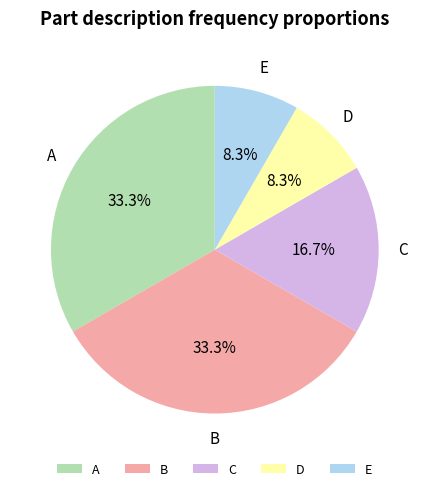

How much of the chart is everything except E?

91.7%